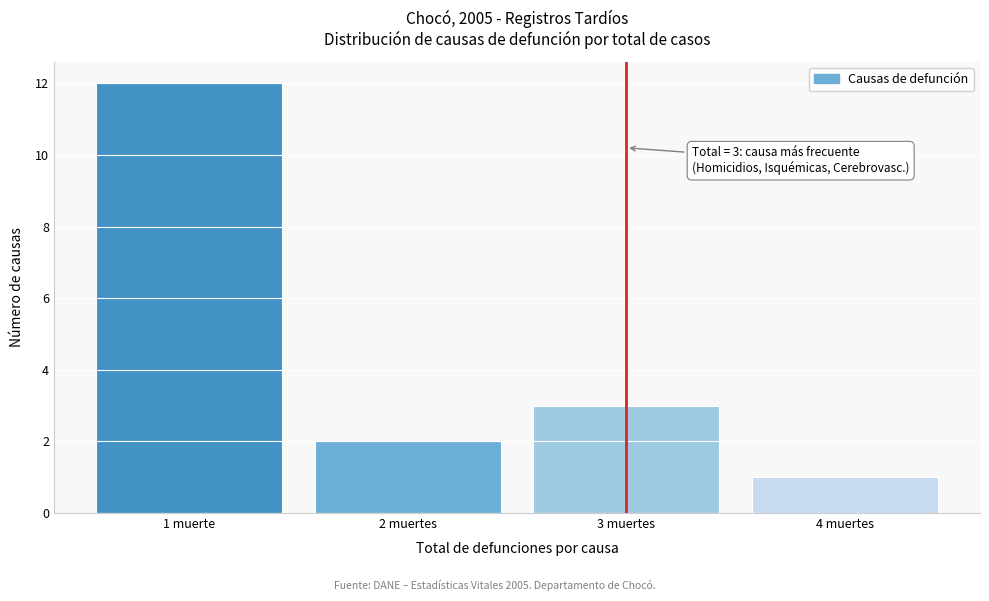

Reading right to left, what are all the values shown in this chart?

1	3	2	12